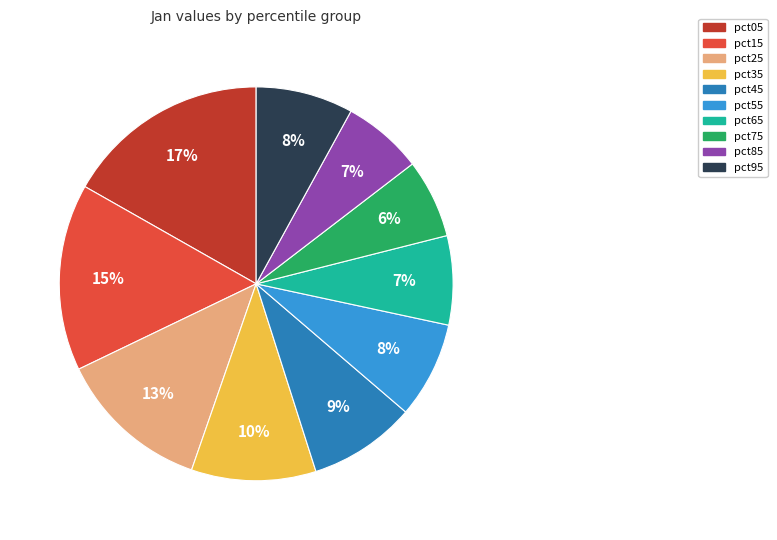

To the nearest percent, what percentage of the pie is pct45?

9%